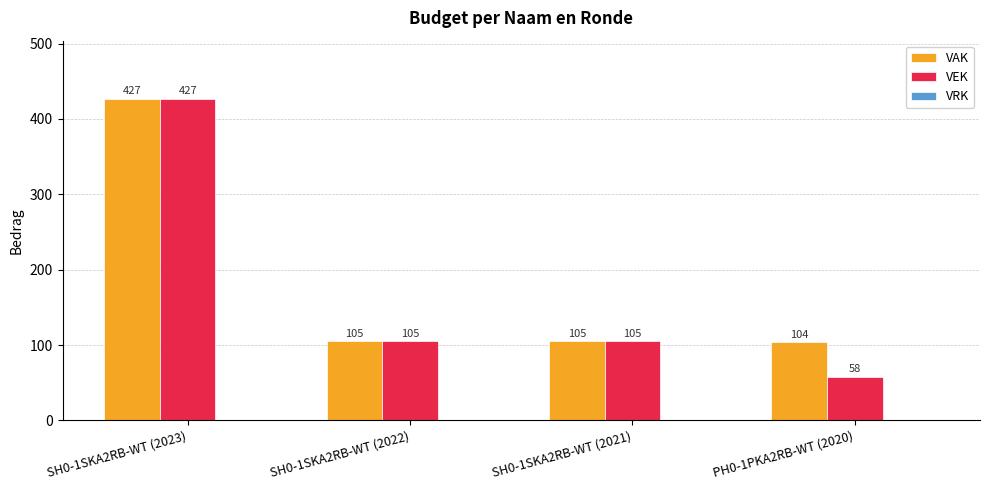

What is the difference between the maximum and minimum values in the VEK series?

369